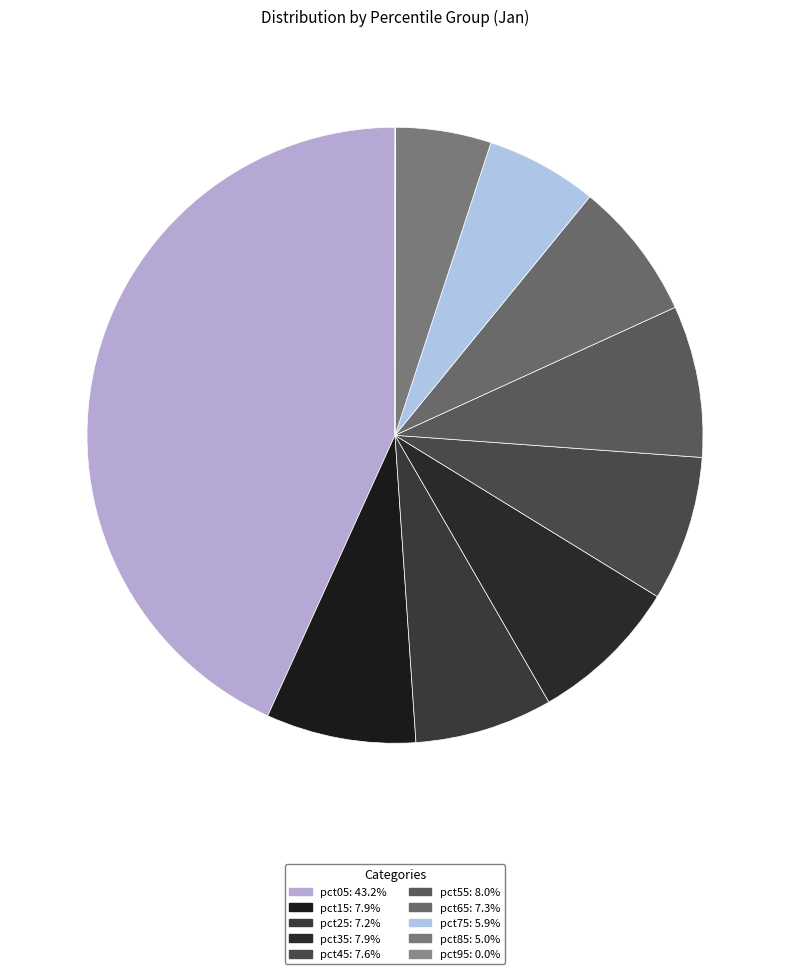

What percentage is NOT represented by pct25?

92.8%